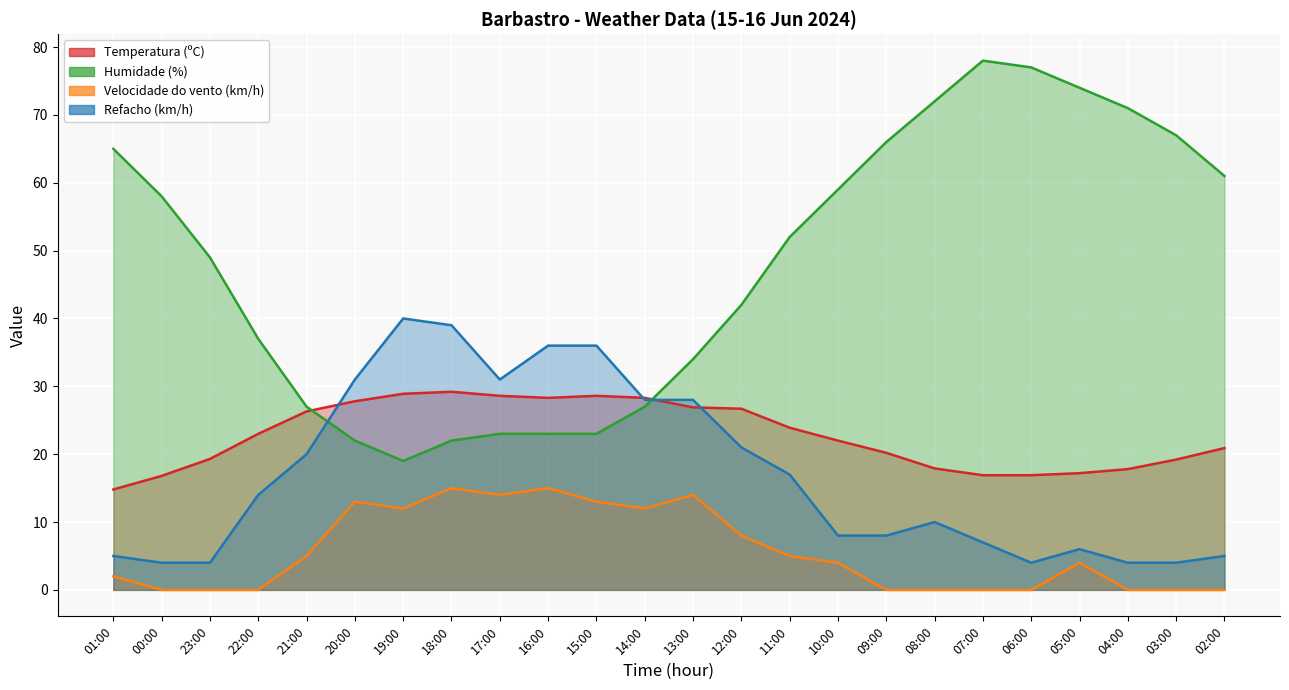

How many data points in Velocidade do vento (km/h) are less than 4?

11